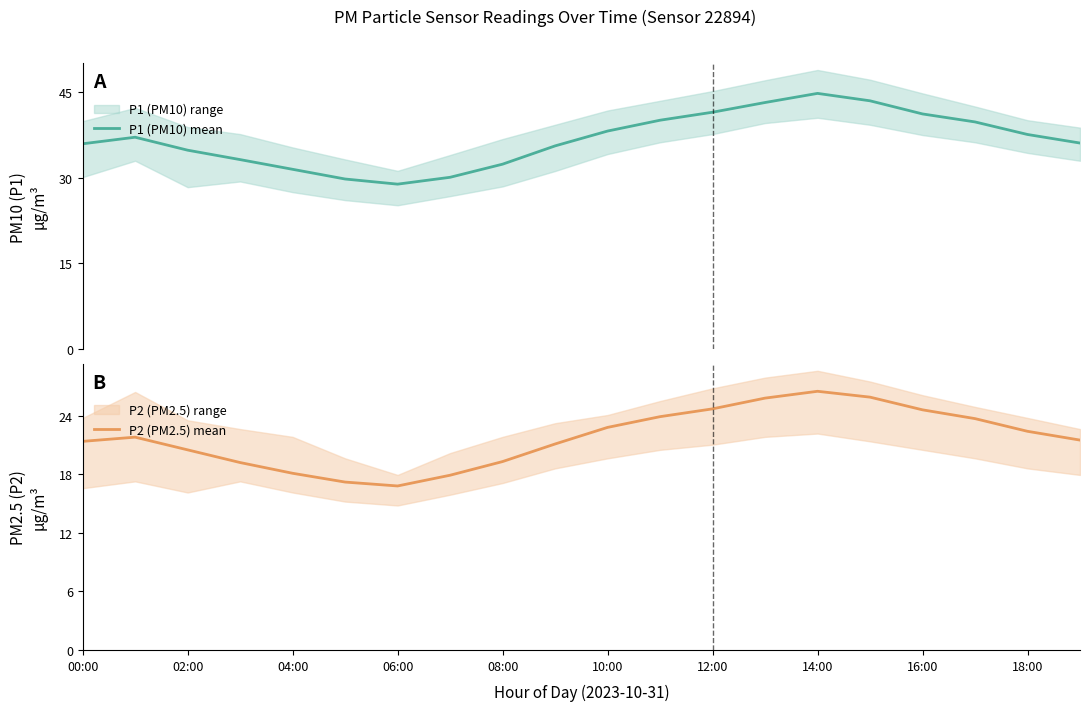

At 19, list the series in order from largest to smallest.

P1 (PM10) mean, P2 (PM2.5) mean